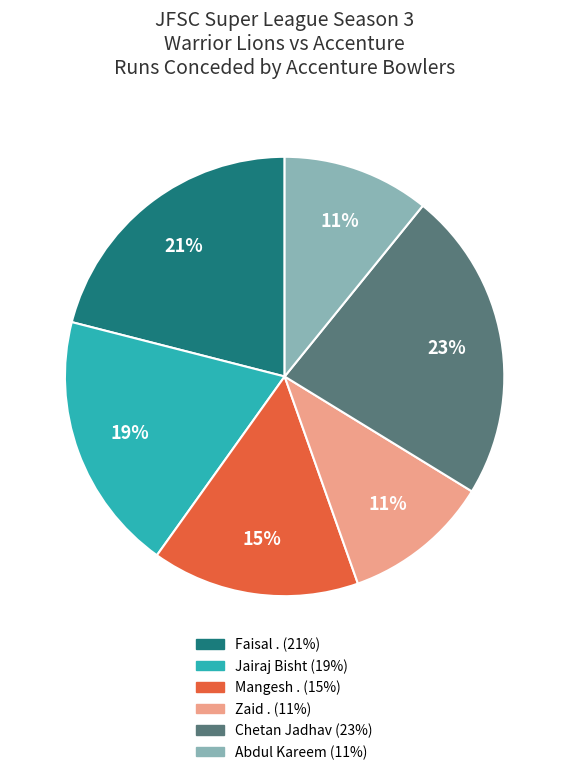

What percentage is the Faisal . slice, to the nearest percent?

21%